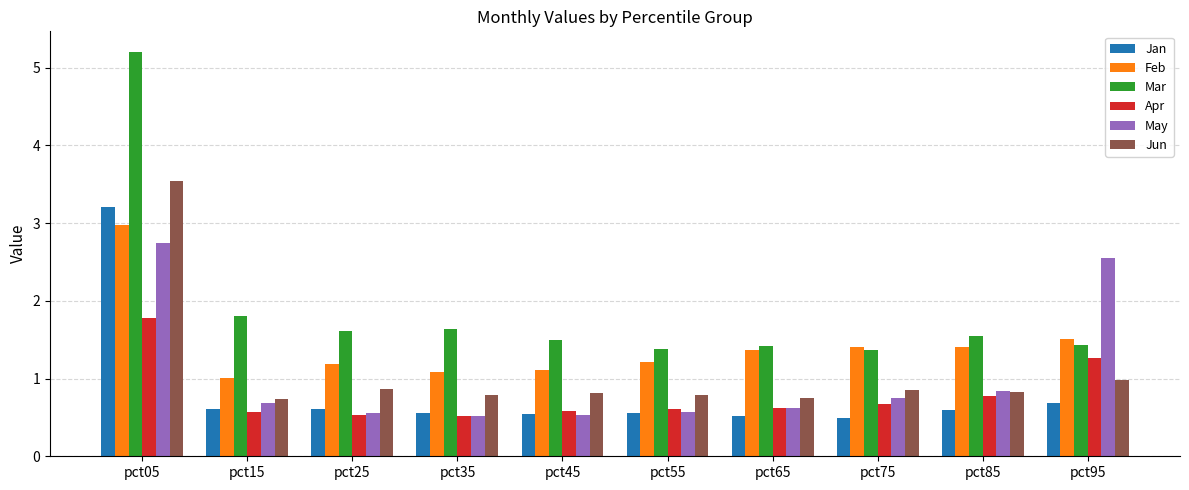

How many bars are there in total?

60